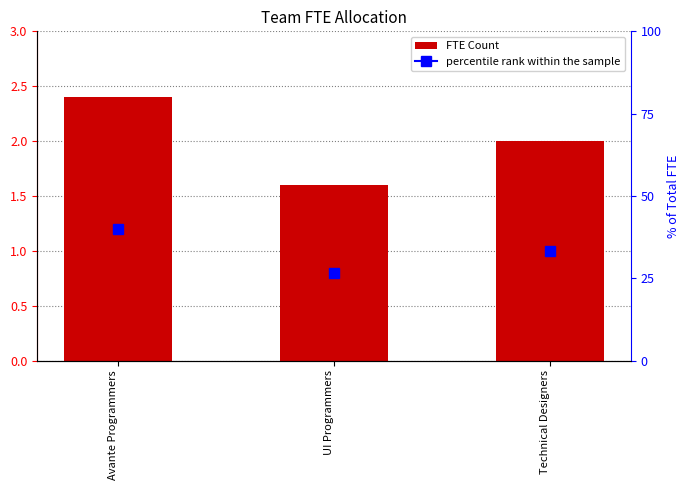

True or false: the data shows 2.0 at Technical Designers.

True